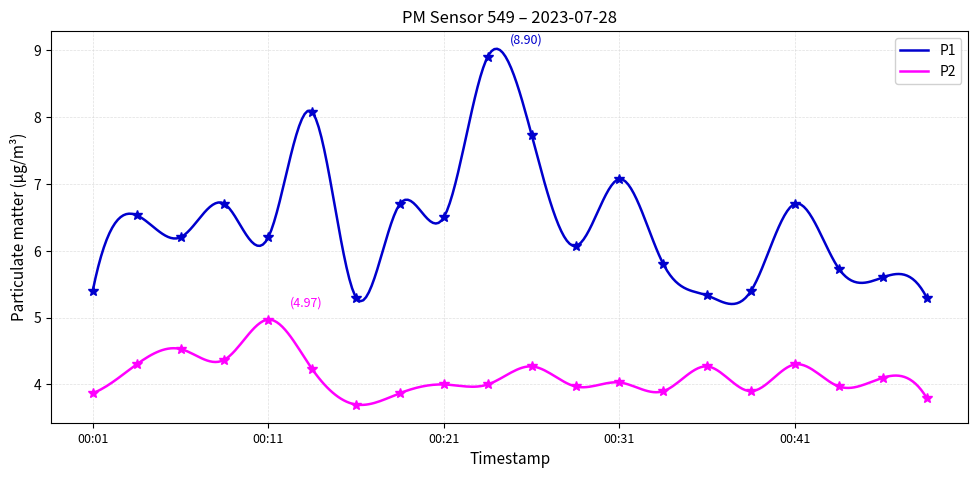

True or false: P2 and P1 intersect in this chart.

False